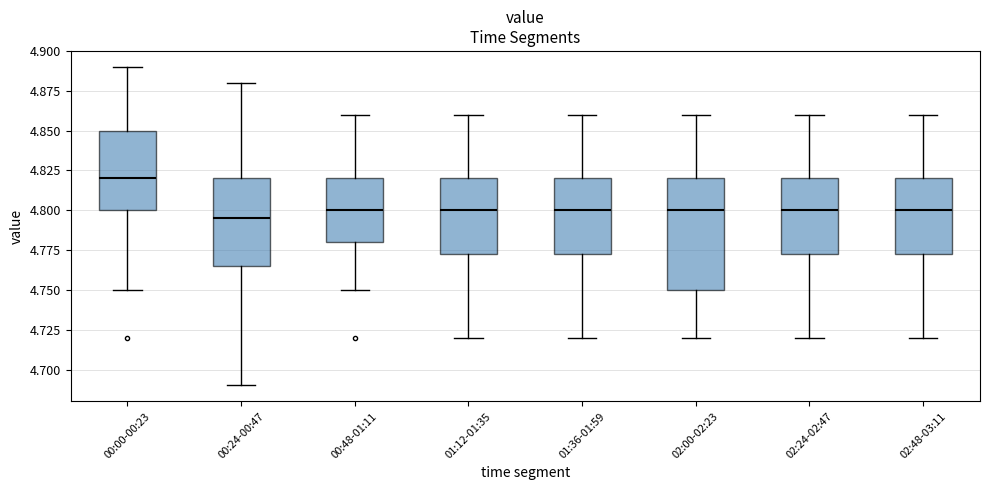

Where is the upper edge of the box for 02:24-02:47 on the y-axis? The values are not printed on the chart, so give them approximately, as read against the axis.

4.820